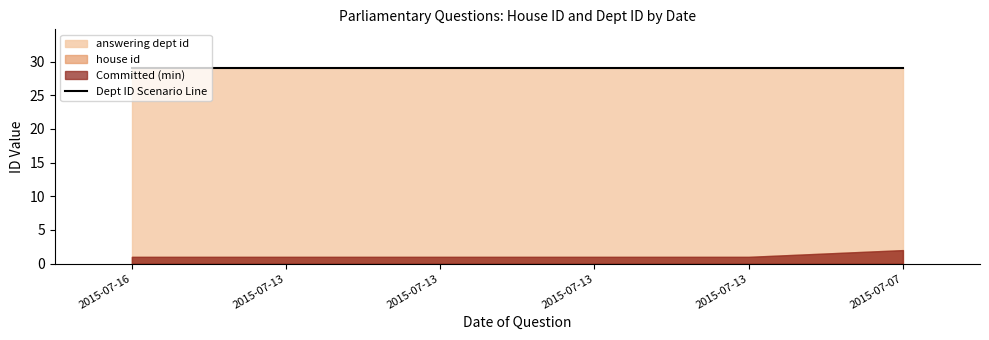

True or false: house id and answering dept id cross at least once.

False